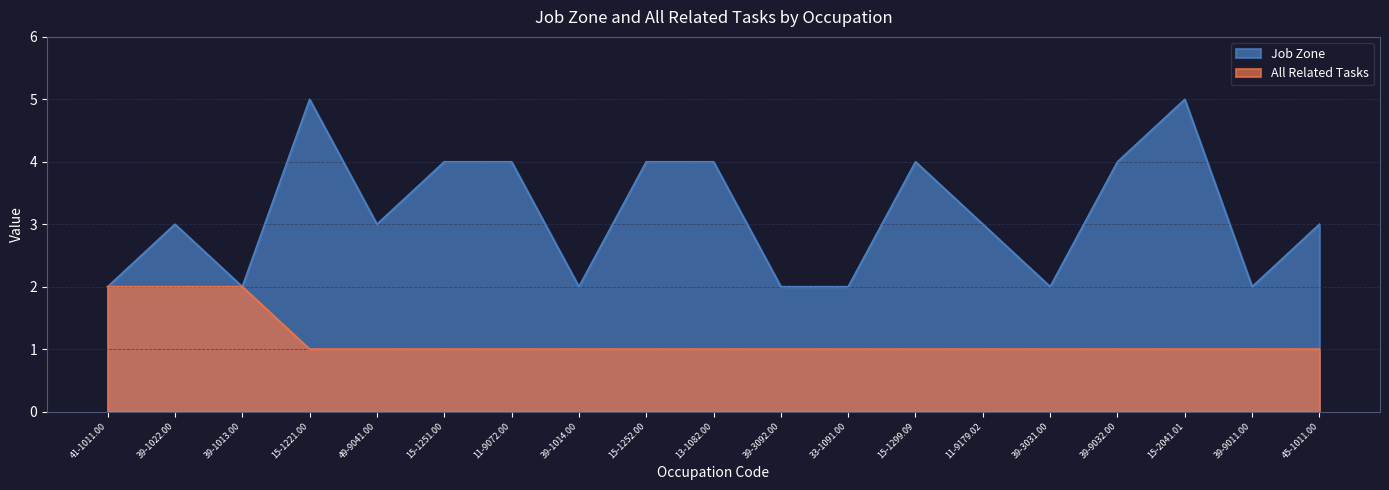

True or false: Job Zone and All Related Tasks intersect in this chart.

False